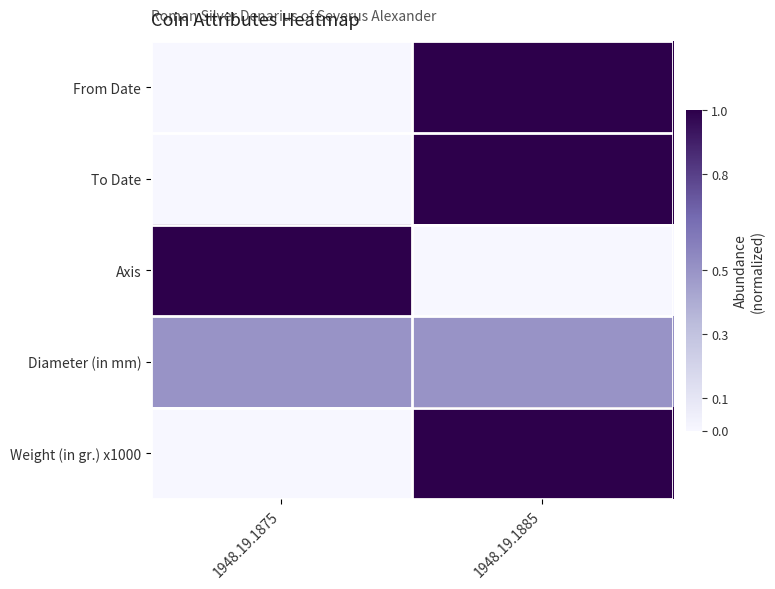

Reading right to left, transcribe all the data shown in this chart.

From Date: 1948.19.1885=1.0	1948.19.1875=0.0
To Date: 1948.19.1885=1.0	1948.19.1875=0.0
Axis: 1948.19.1885=0.0	1948.19.1875=1.0
Diameter (in mm): 1948.19.1885=0.5	1948.19.1875=0.5
Weight (in gr.) x1000: 1948.19.1885=1.0	1948.19.1875=0.0